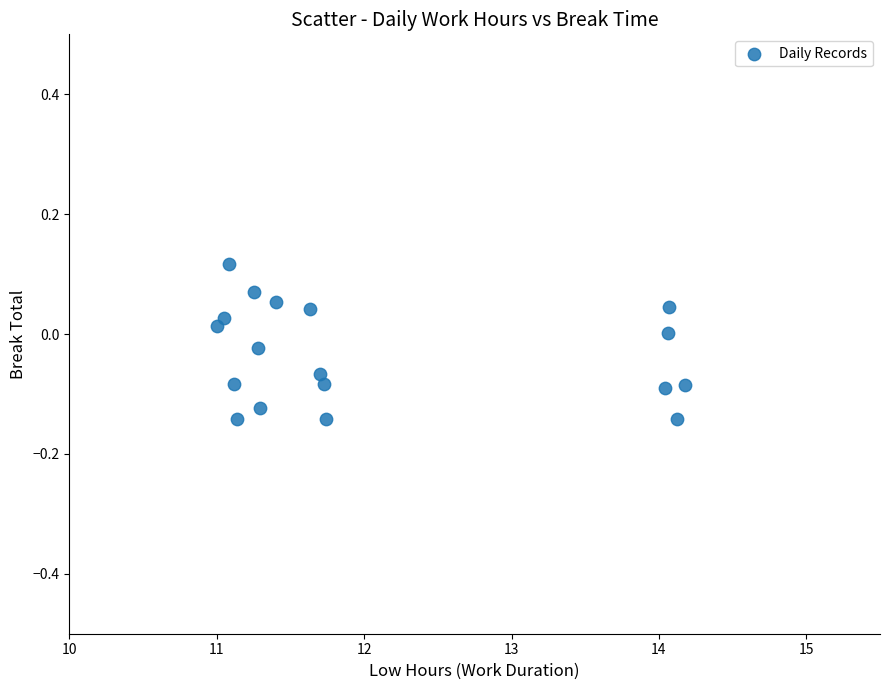

What is the range of Y values (max minus min)?

0.3